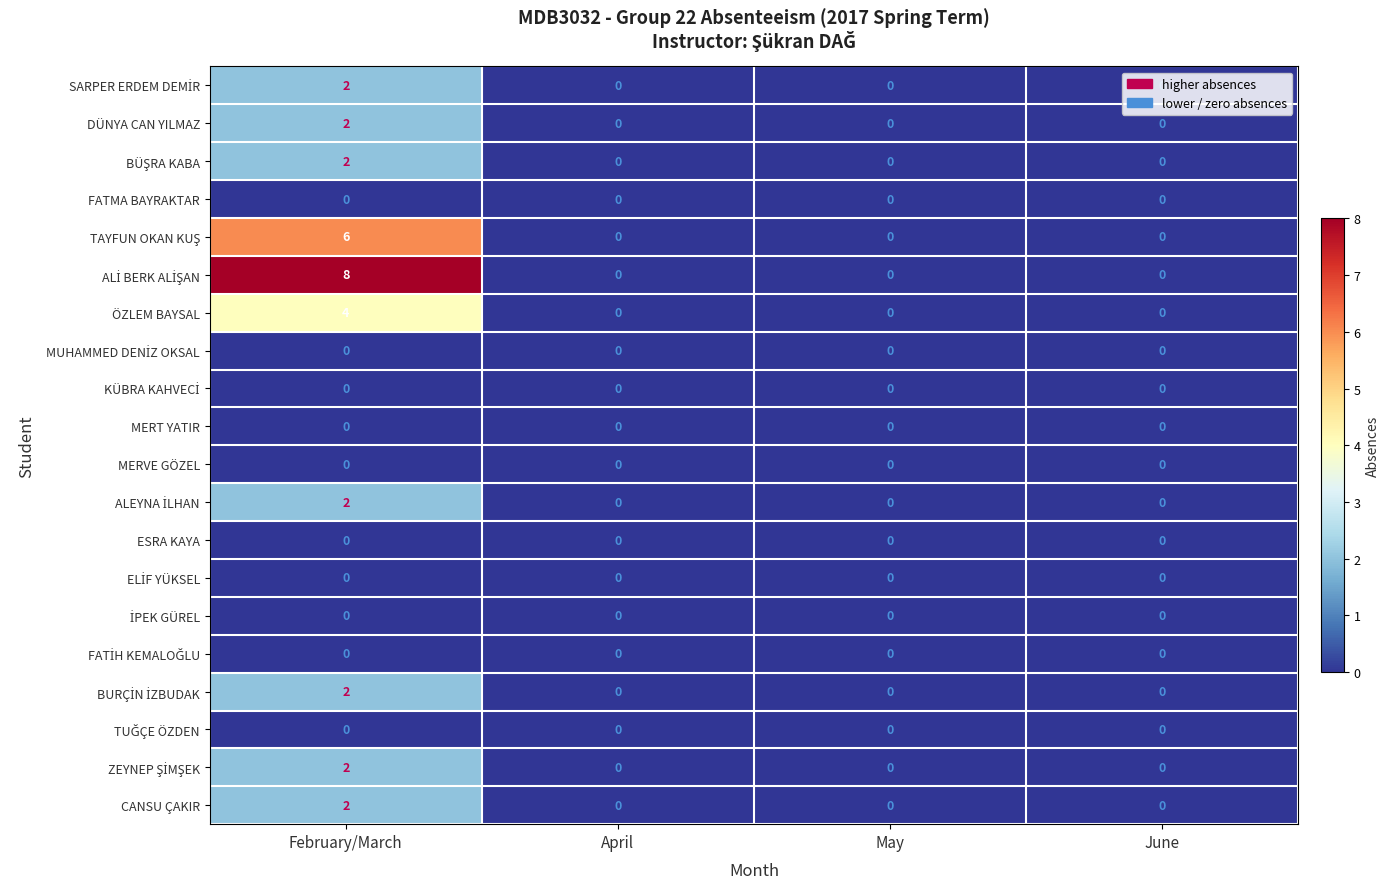

Which category has the highest value across all series?

February/March